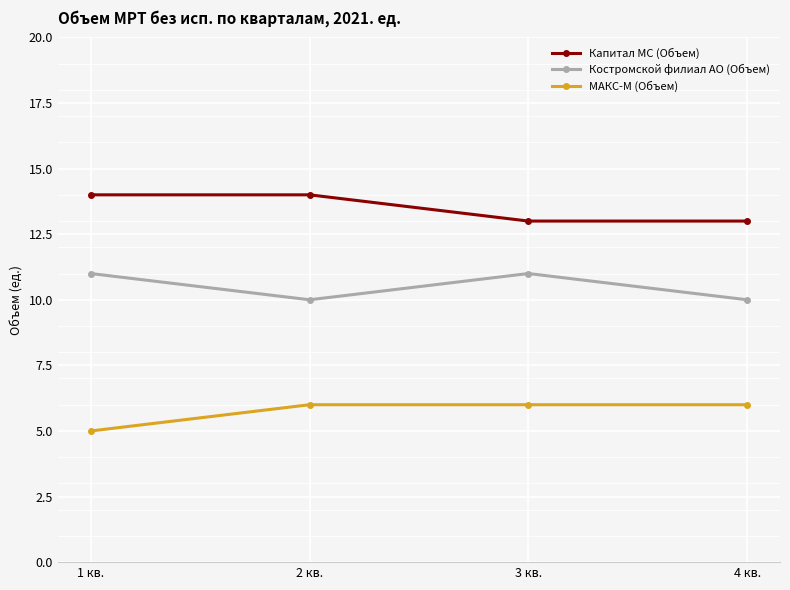

Reading left to right, transcribe all the data shown in this chart.

Капитал МС (Объем): 14	14	13	13
Костромской филиал АО (Объем): 11	10	11	10
МАКС-М (Объем): 5	6	6	6